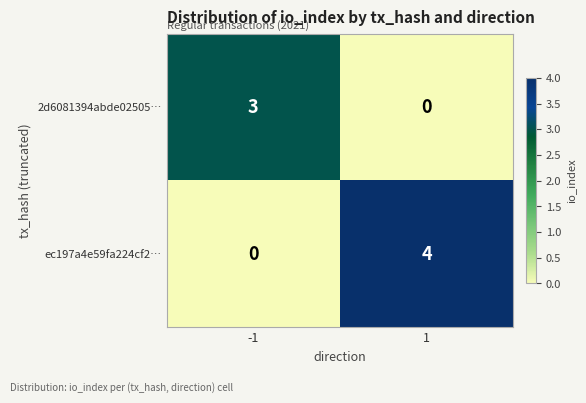

What is the sum of the ec197a4e59fa224cf2… values at 1 and -1?

4